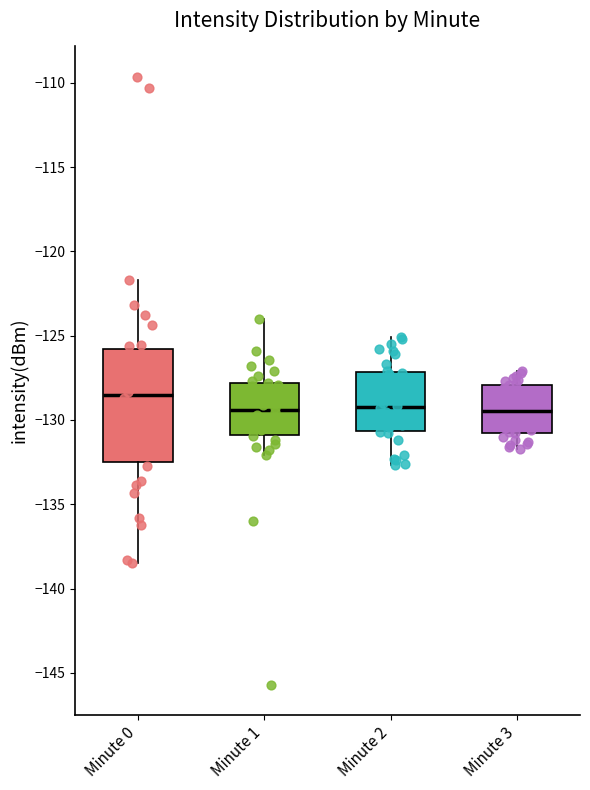

Reading left to right, read every box against the y-axis: the position of its median line, the range the box covers, and the ends of its whiskers. The values are not printed on the chart, so give them approximately, as read against the axis.

Minute 0: median -128.5, box -132.5 to -126.0, whiskers -138.5 to -121.5
Minute 1: median -129.5, box -131.0 to -128.0, whiskers -132.0 to -124.0
Minute 2: median -129.0, box -130.5 to -127.0, whiskers -132.5 to -125.0
Minute 3: median -129.5, box -131.0 to -128.0, whiskers -131.5 to -127.0